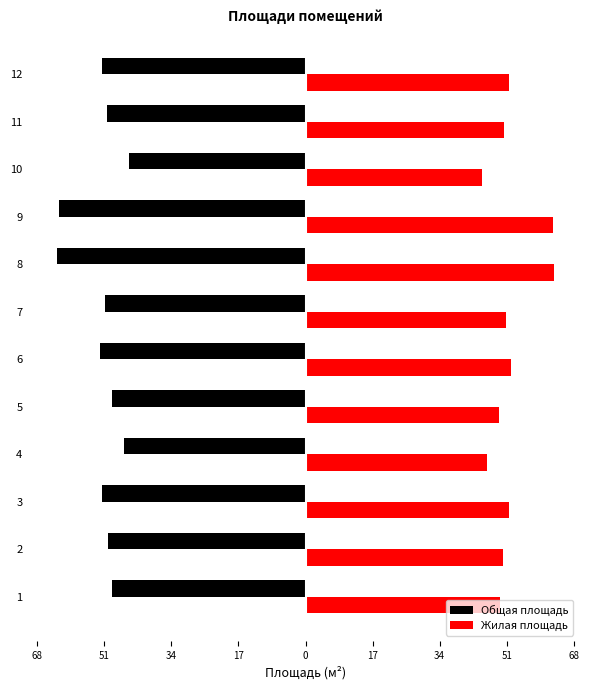

What are all the series names shown in the legend?

Общая площадь, Жилая площадь